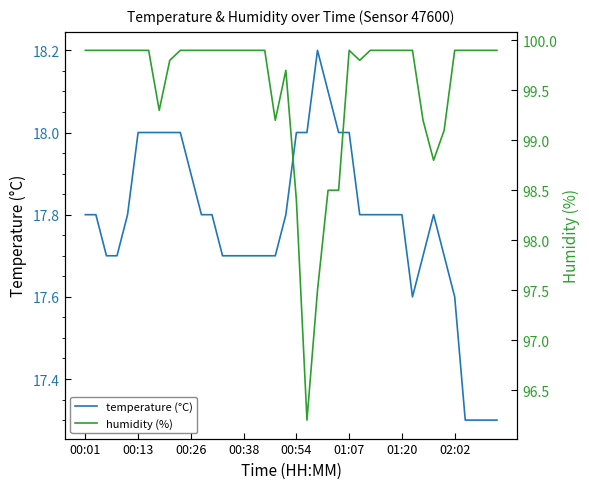

What are all the series names shown in the legend?

temperature (°C), humidity (%)